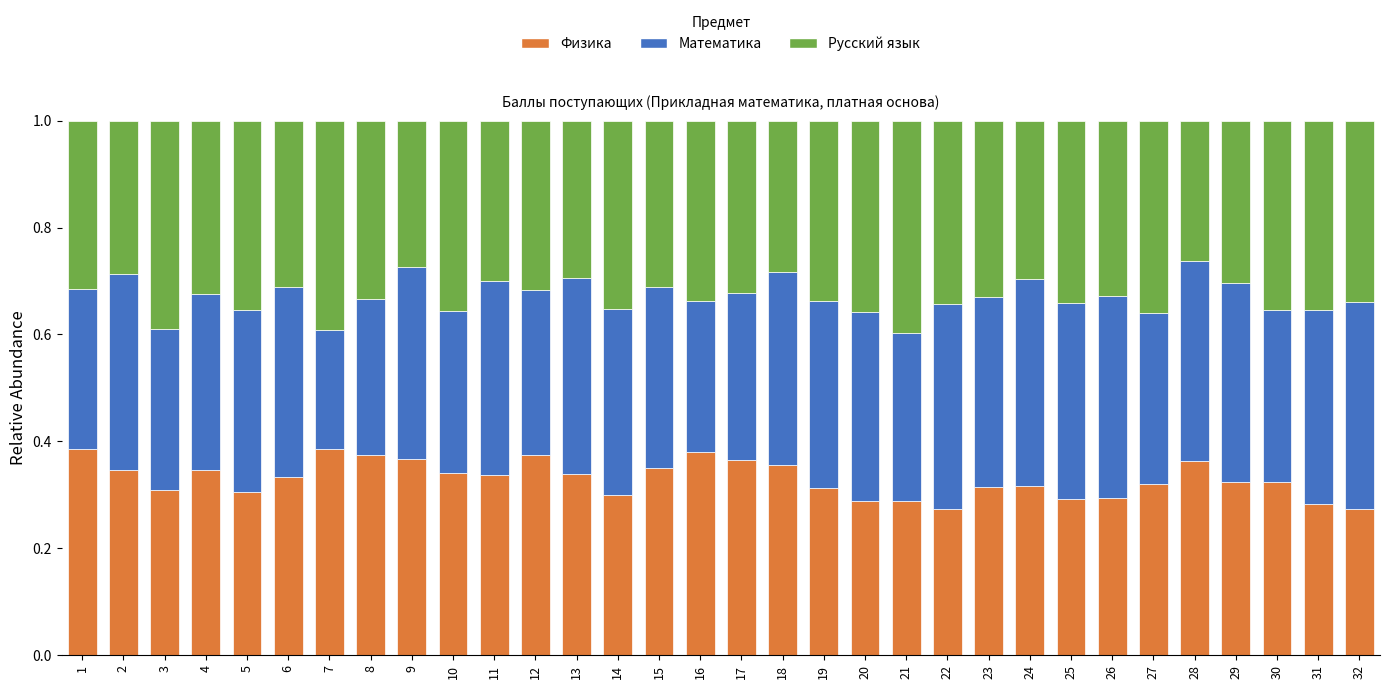

What is the total value across all series at 20?

1.0